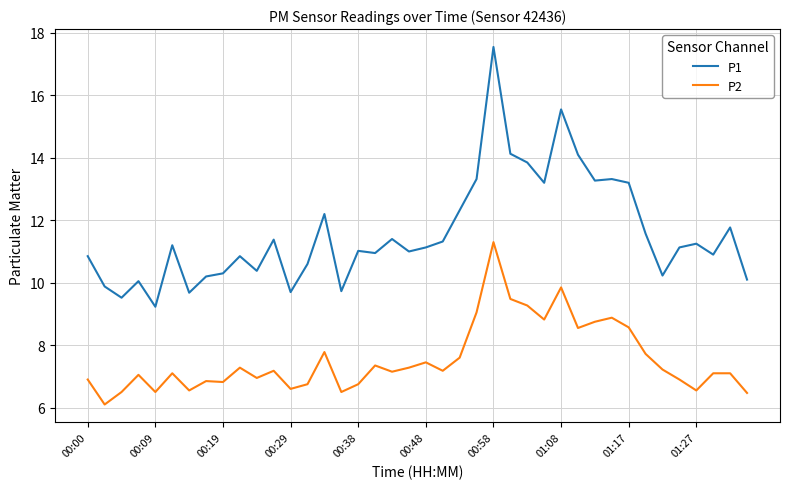

List the series in order of their peak value, lowest first.

P2, P1